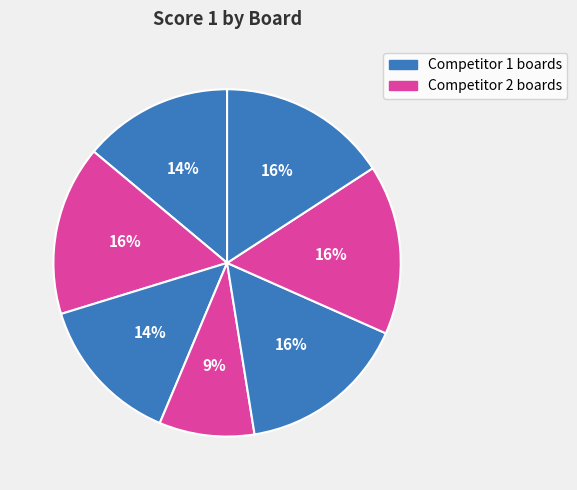

How many segments does this pie chart have?

7